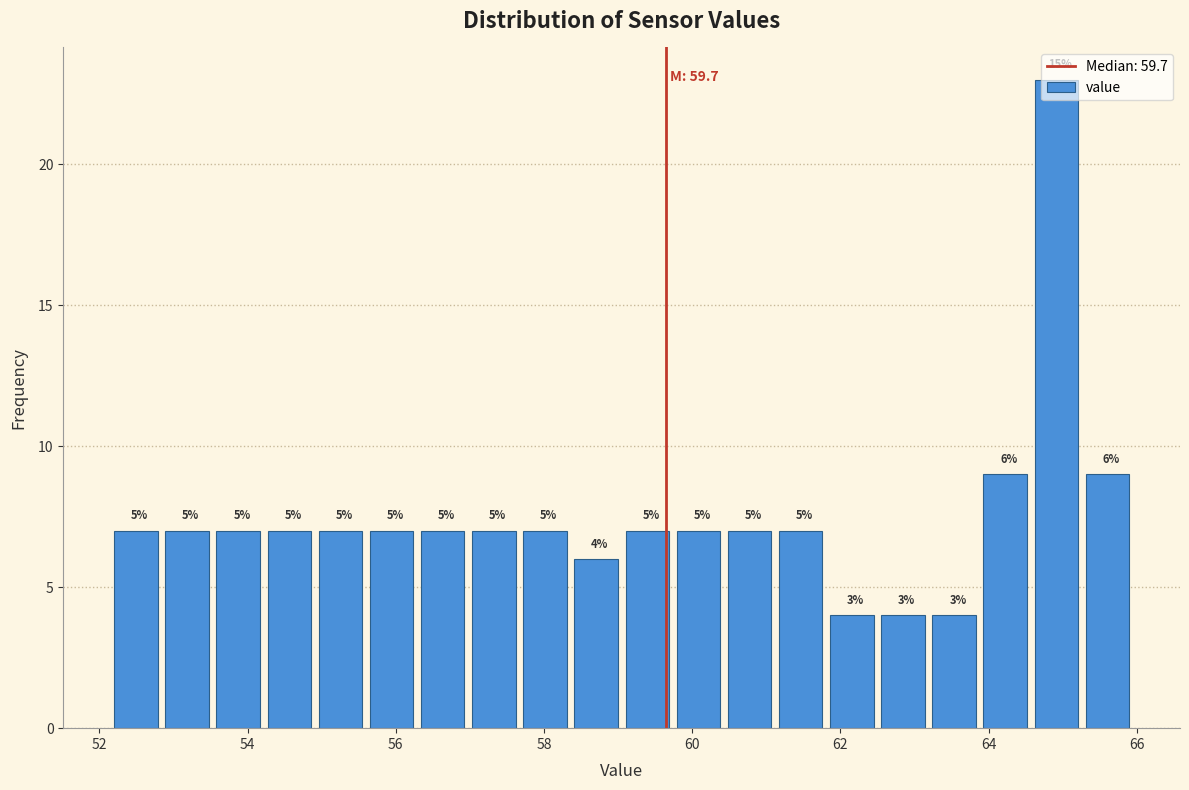

Around what value on the x-axis is the tallest bar? Give the approximate position of its centre, as read against the axis.

65.0